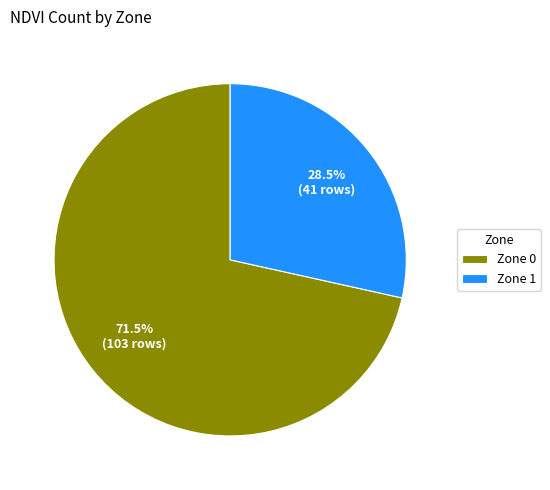

Is it true that Zone 0 is 84% of the pie?

False